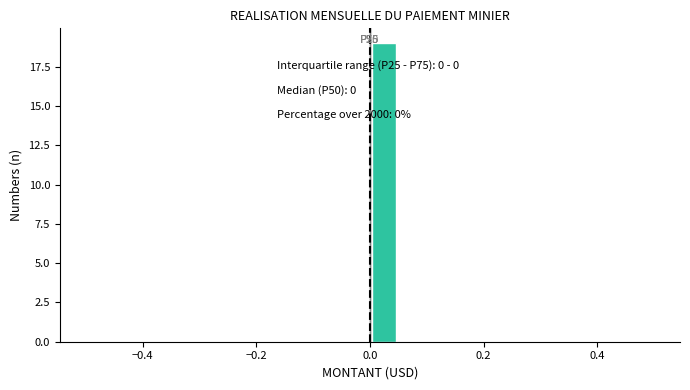

Around what value on the x-axis is the tallest bar? Give the approximate position of its centre, as read against the axis.

0.02